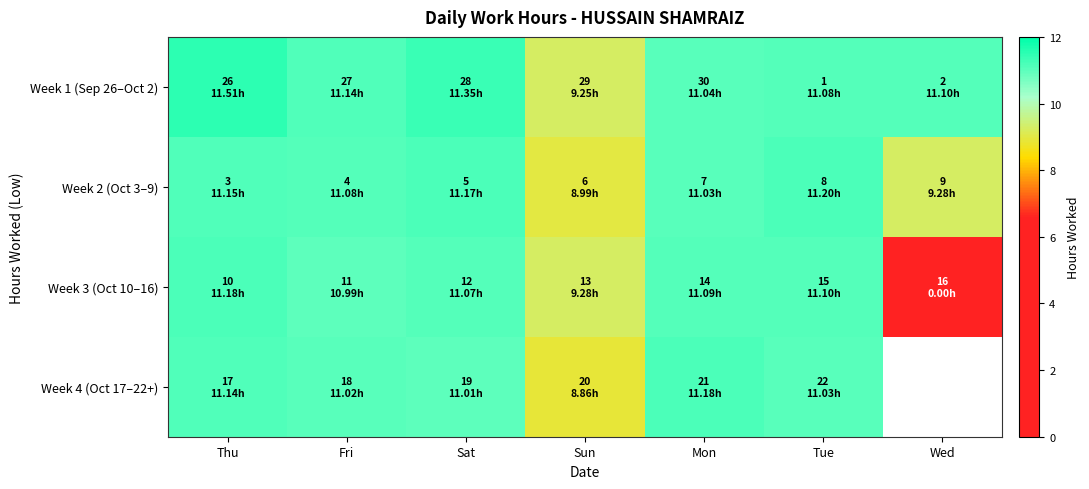

What is the greatest value displayed?

11.5